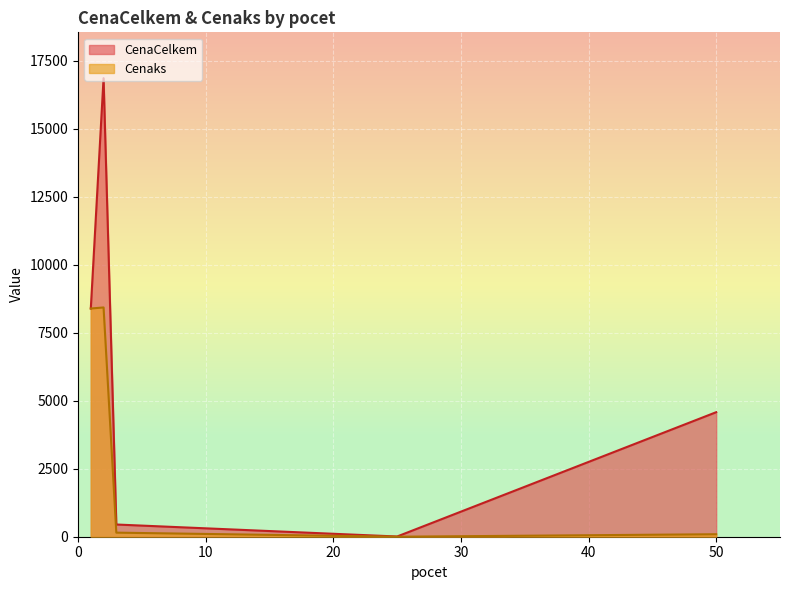

What is the sum of all CenaCelkem values?

30291.0